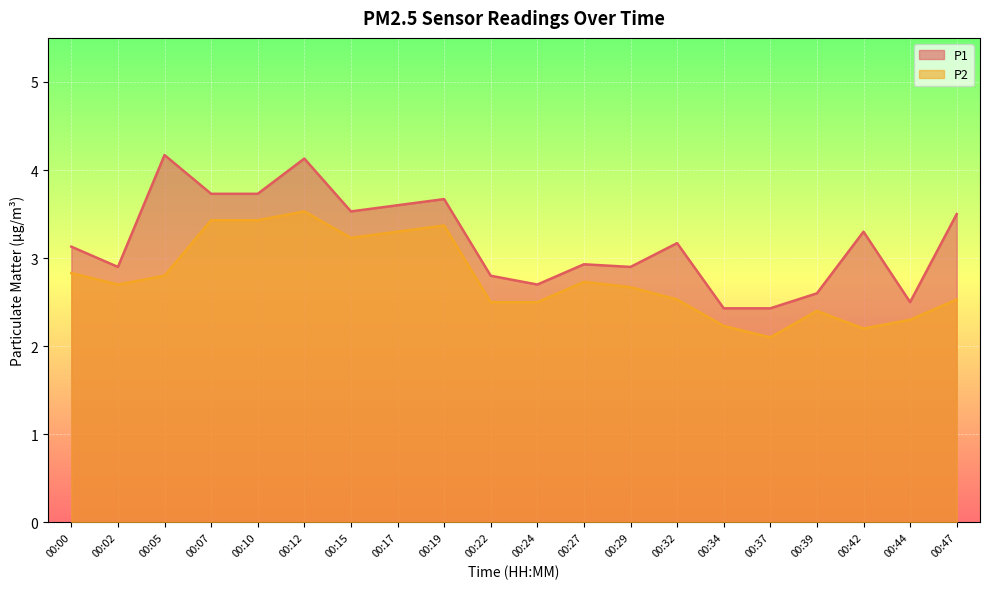

What are all the series names shown in the legend?

P1, P2